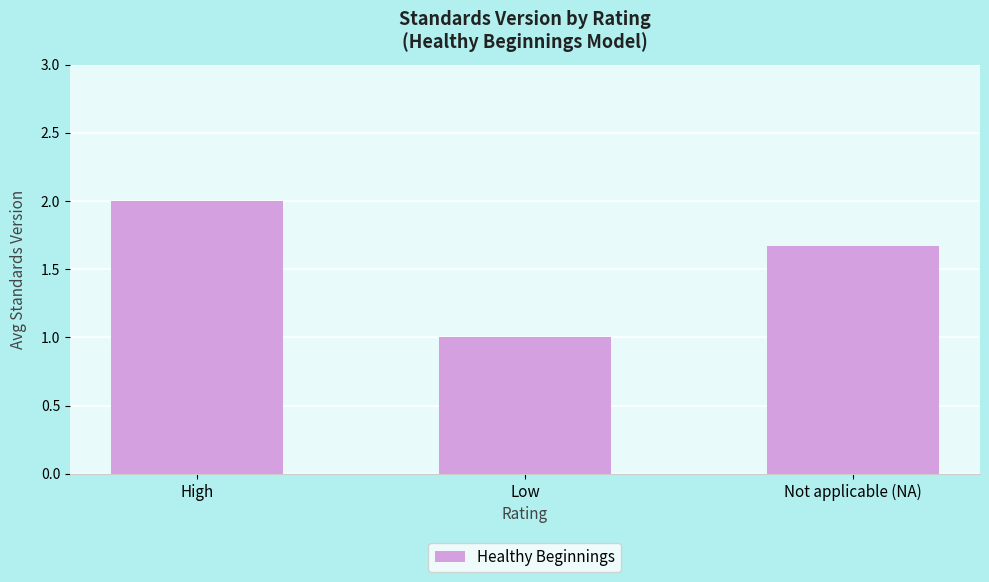

What is the ratio of the value at Not applicable (NA) to the value at High?

0.8